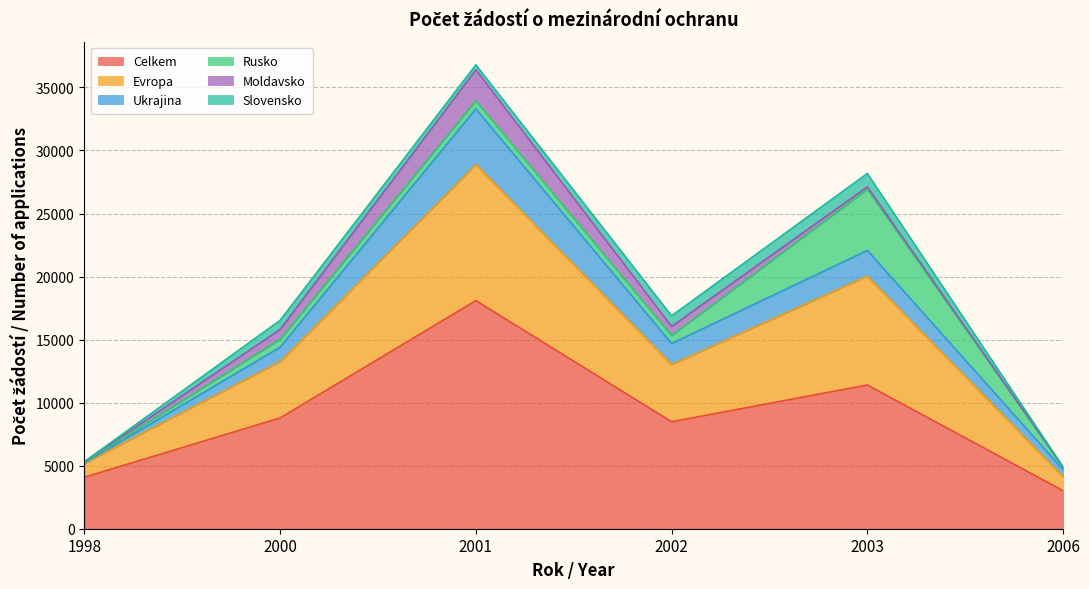

What is the difference between the Celkem values at 2006 and 2003?

8384